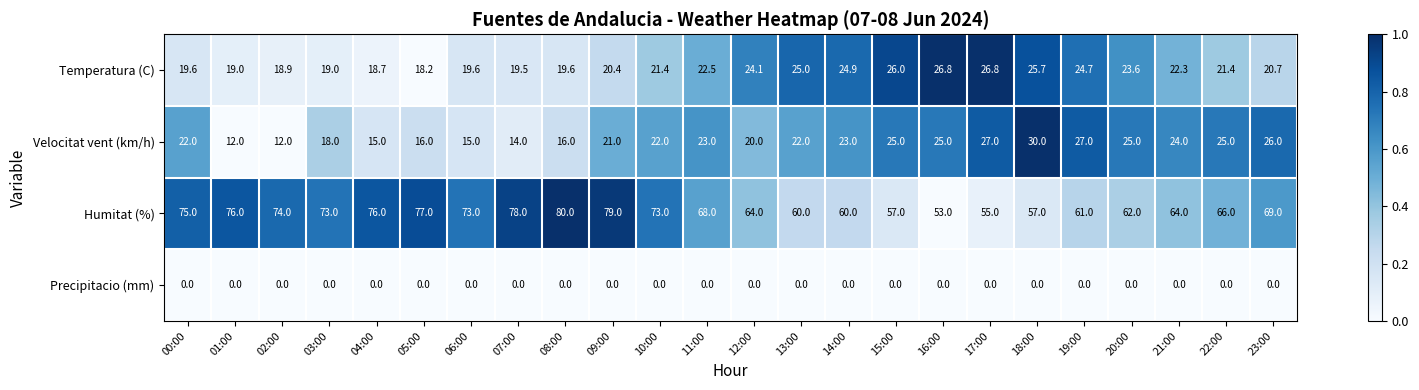

At how many categories does at least one series exceed 0?

24